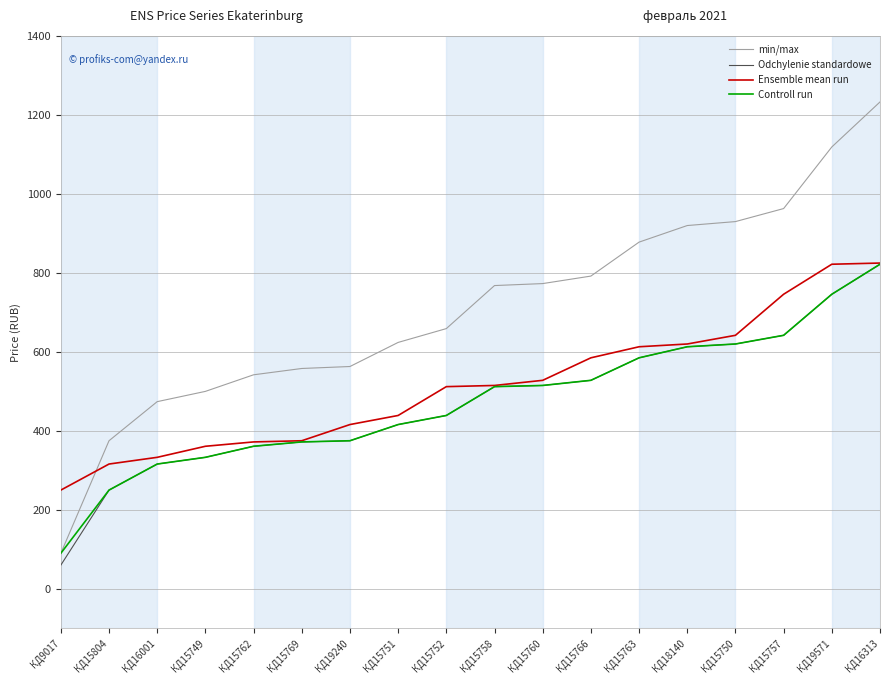

The value of Odchylenie standardowe at КД16001 is 316. True or false?

True